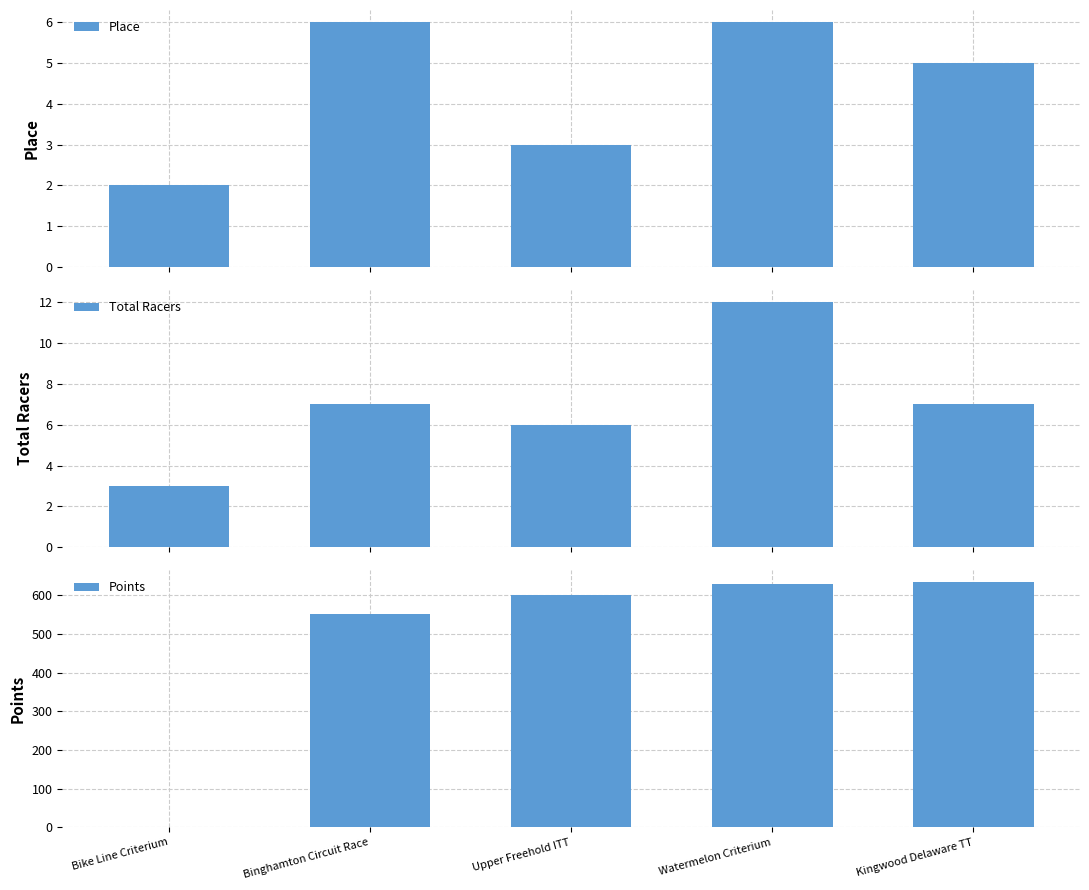

At which category does the chart reach its minimum across all series?

Bike Line Criterium